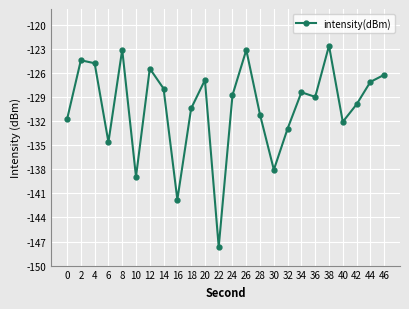

What is the sum of all values?

-3126.8